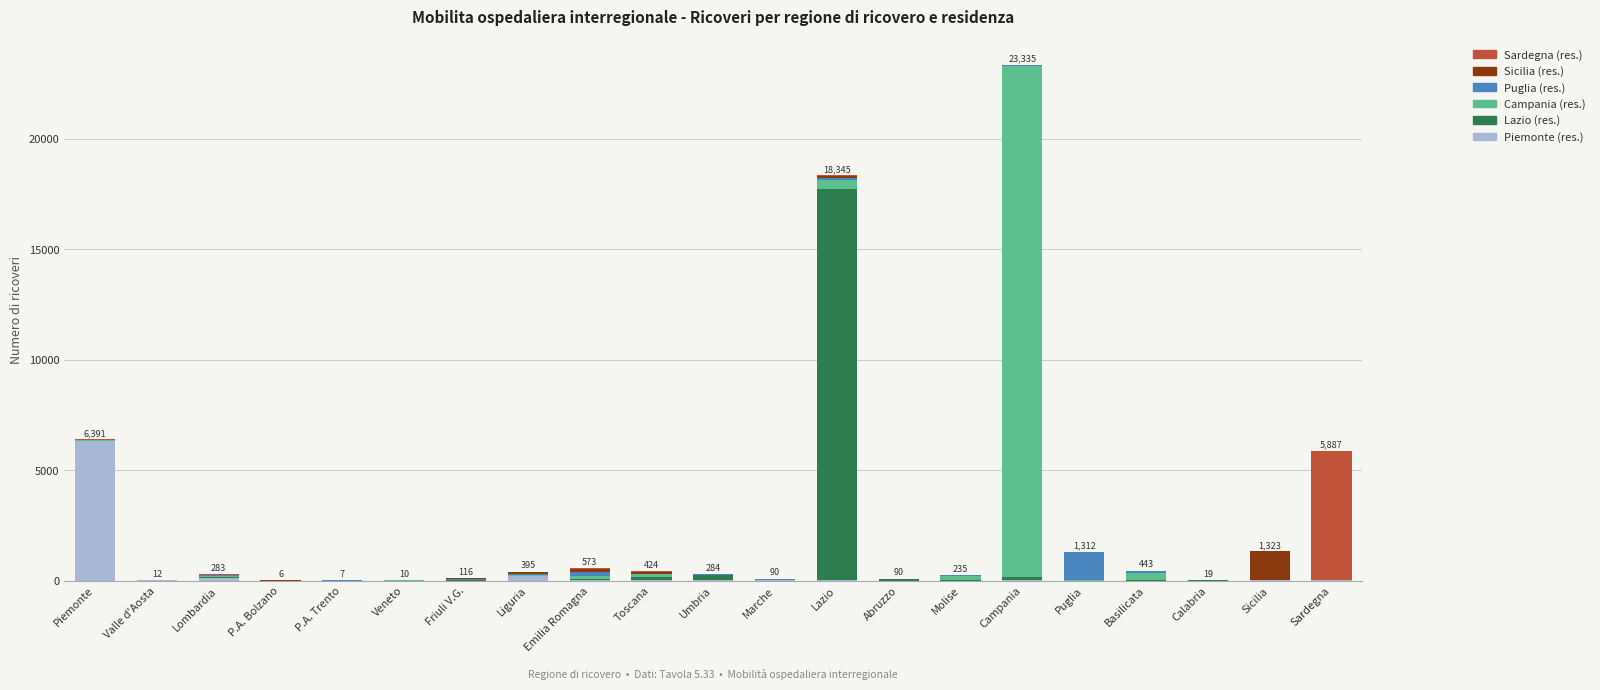

At which category is the sum across all series the highest?

Campania